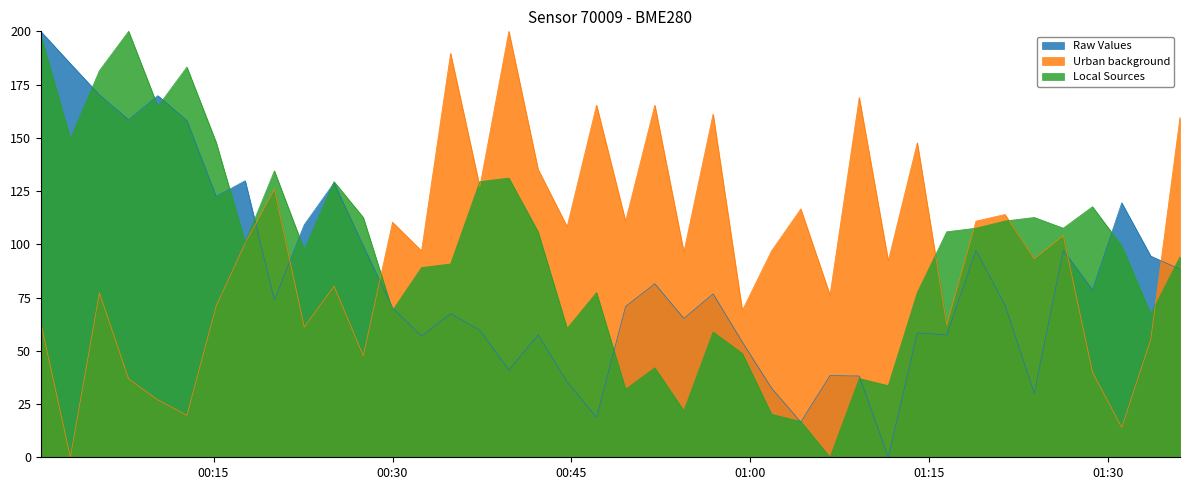

How many lines are shown in the chart?

3